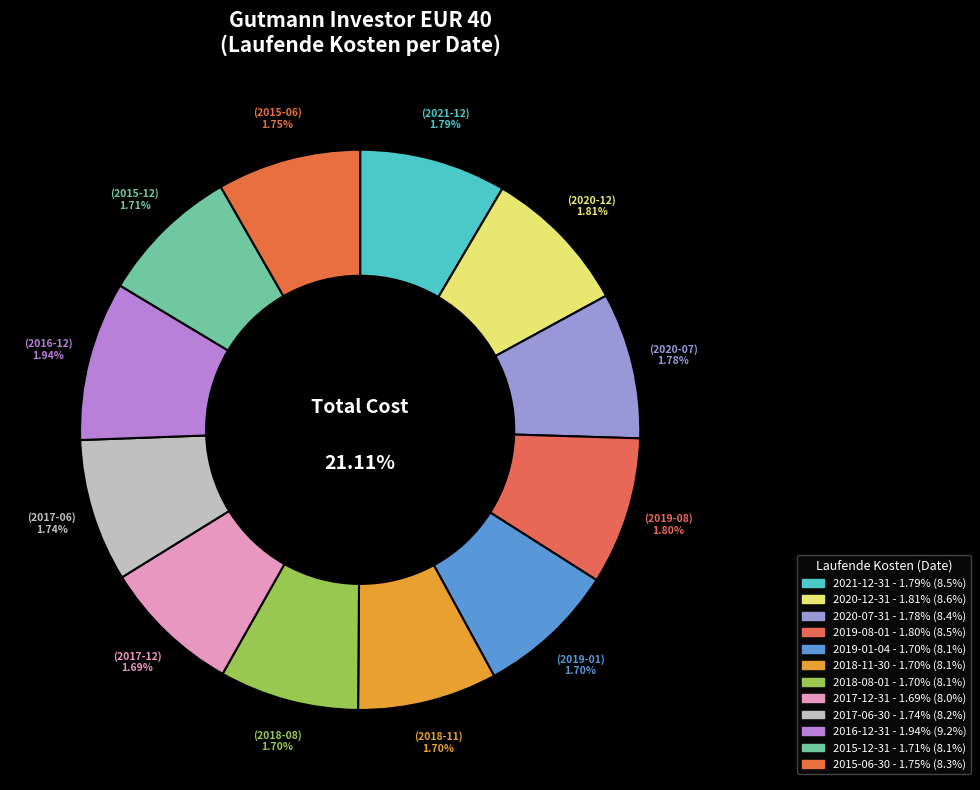

What is the smallest slice in the pie chart?

2017-12-31